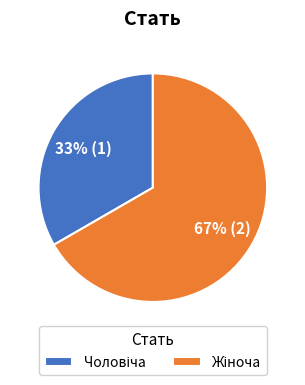

Is there any slice that represents more than half of the pie?

Yes